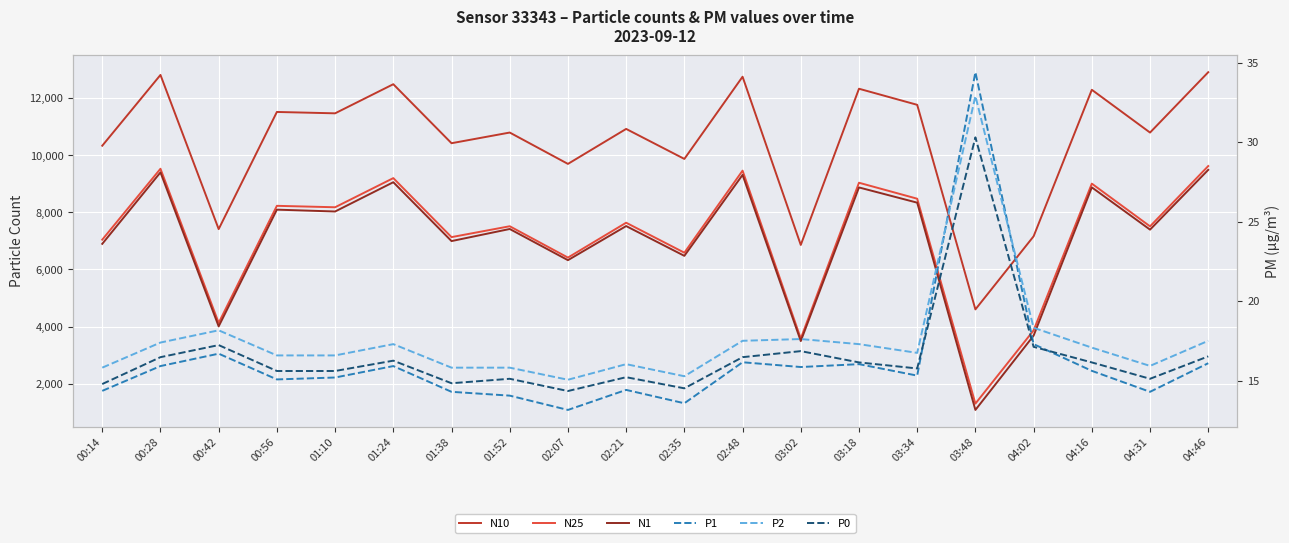

Reading right to left, extract all data points from this chart.

N10: 12912.7	10797.4	12296.2	7162.2	4600.6	11769.3	12333.0	6859.2	12754.1	9873.7	10925.1	9699.3	10798.0	10424.0	12491.7	11471.5	11519.5	7414.3	12816.6	10336.2
N25: 9624.0	7510.8	9007.6	3865.7	1298.5	8479.4	9039.0	3578.2	9462.9	6587.5	7638.2	6416.2	7514.4	7133.4	9201.2	8179.8	8230.1	4127.8	9528.9	7044.3
N1: 9490.3	7395.7	8876.6	3681.0	1077.4	8340.8	8874.2	3490.5	9313.8	6477.2	7520.5	6325.6	7418.2	6994.7	9057.3	8031.3	8095.9	4005.2	9401.7	6897.3
P1: 16.1	14.3	15.6	17.3	34.4	15.3	16.0	15.8	16.1	13.6	14.4	13.2	14.1	14.3	15.9	15.2	15.1	16.7	15.9	14.3
P2: 17.5	15.9	17.1	18.3	32.9	16.7	17.3	17.6	17.5	15.3	16.0	15.1	15.8	15.8	17.3	16.6	16.6	18.2	17.4	15.8
P0: 16.5	15.1	16.1	17.1	30.3	15.8	16.1	16.9	16.5	14.5	15.2	14.3	15.1	14.8	16.2	15.6	15.6	17.2	16.5	14.8